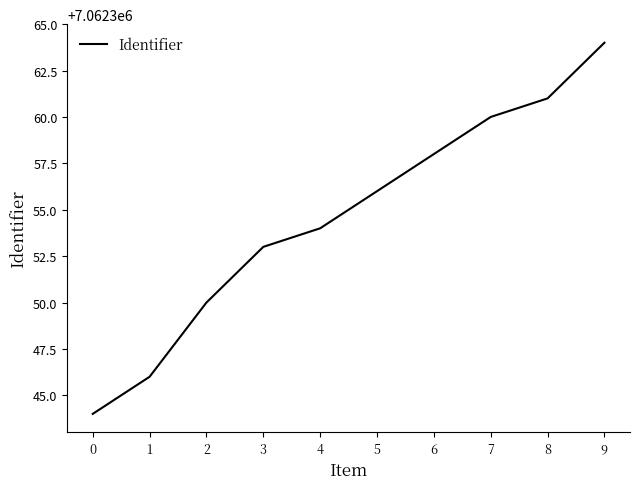

The chart shows a value of 4722706 at 5. True or false?

False